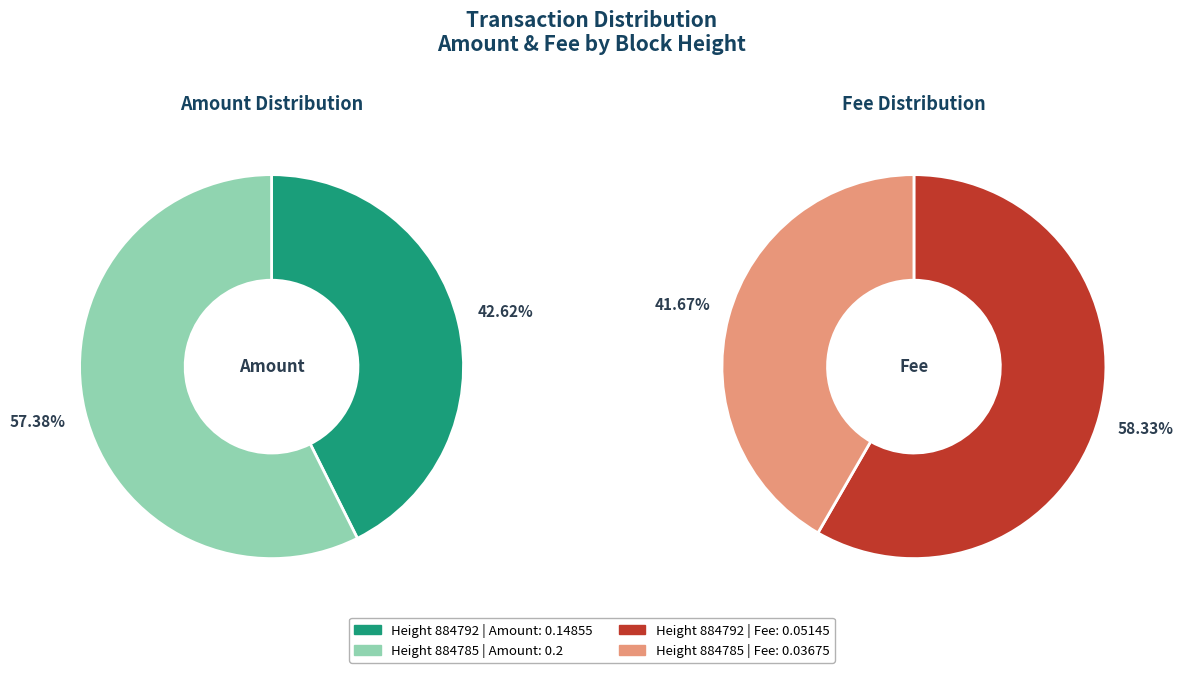

How many slices are in this pie chart?

2